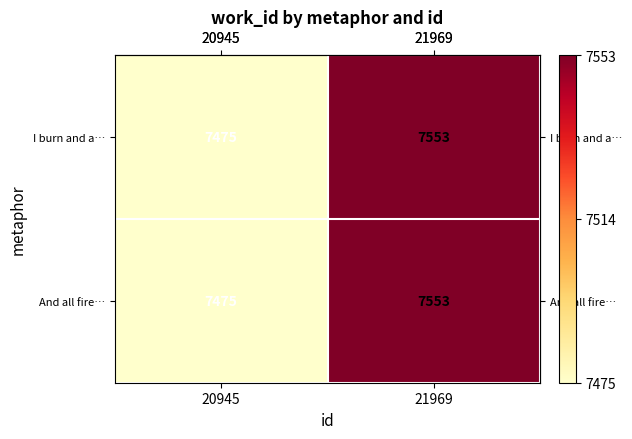

What is the maximum value shown in the chart?

7553